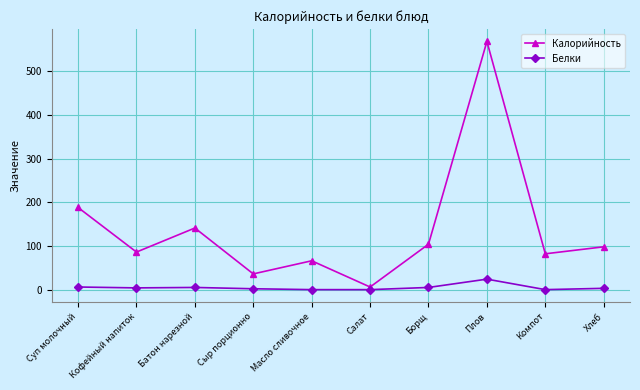

True or false: Белки and Калорийность intersect in this chart.

False